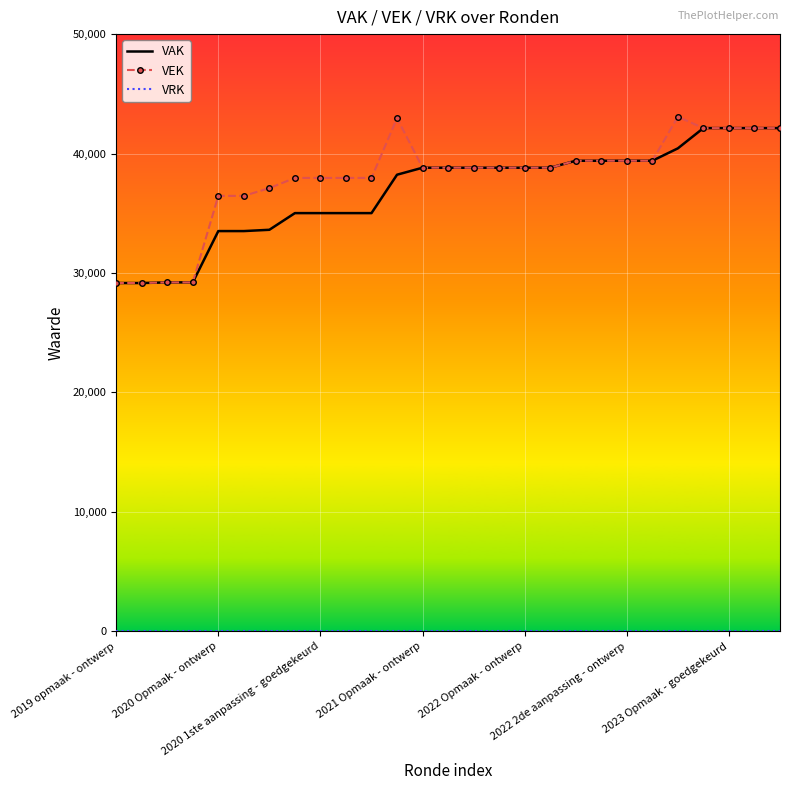

What is the maximum value shown in the chart?

43080